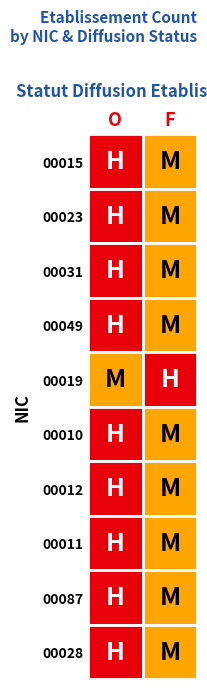

Which series has the widest spread of values?

00015